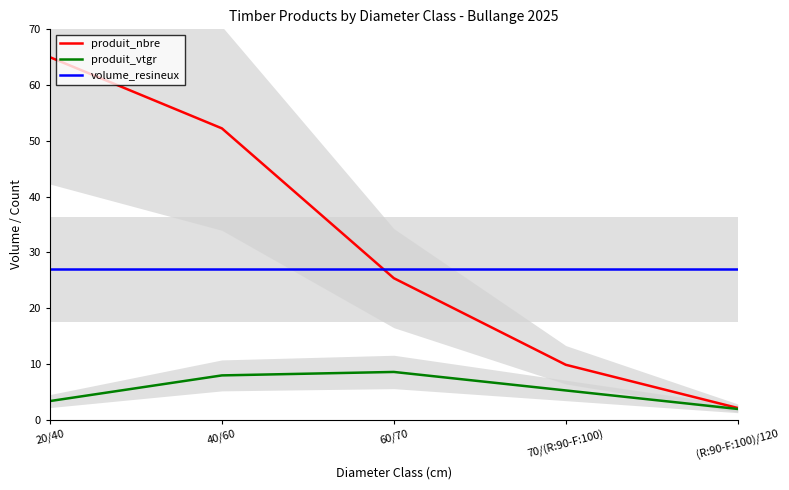

What is the label of the 1st point from the right?

(R:90-F:100)/120